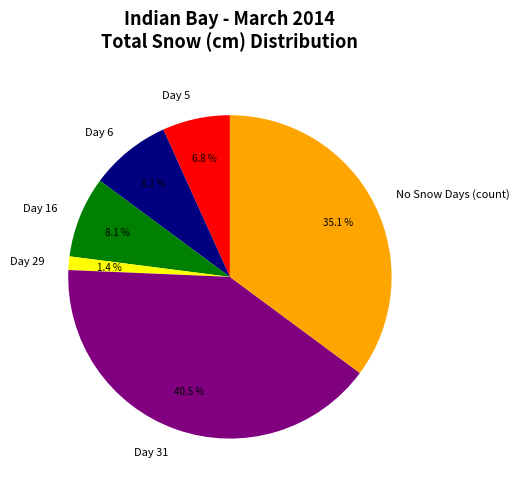

What percentage do Day 31 and Day 16 together represent?

48.6%